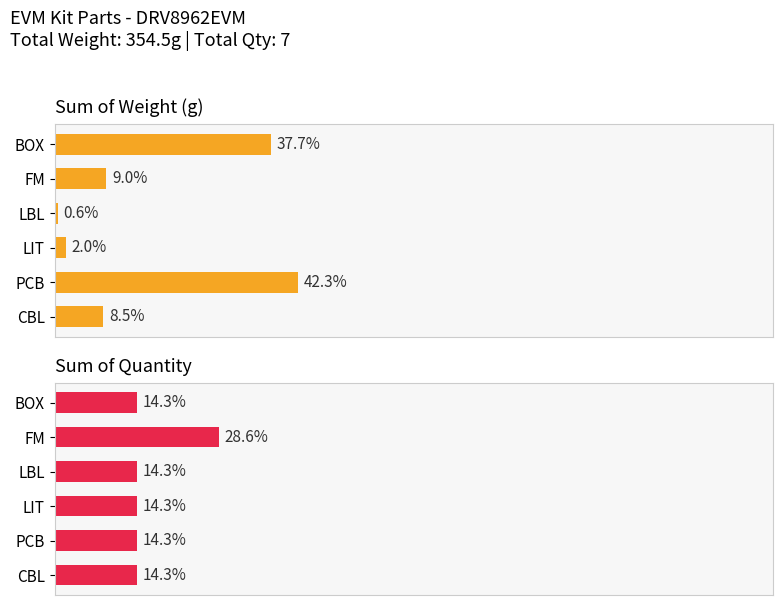

Rank the categories by Sum of Weight (g) value from lowest to highest.

LBL, LIT, CBL, FM, BOX, PCB